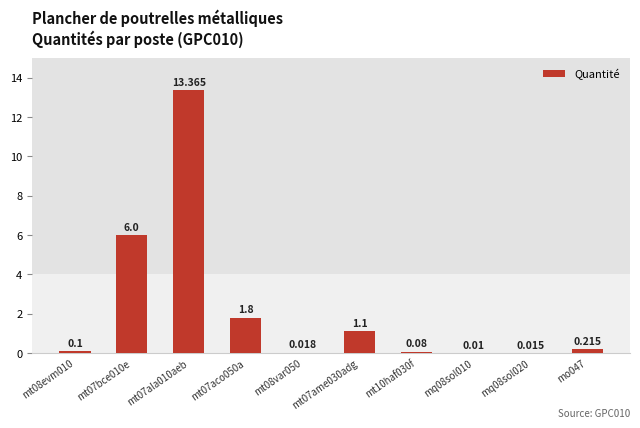

Is it true that the value at mt10haf030f is 0.0?

False